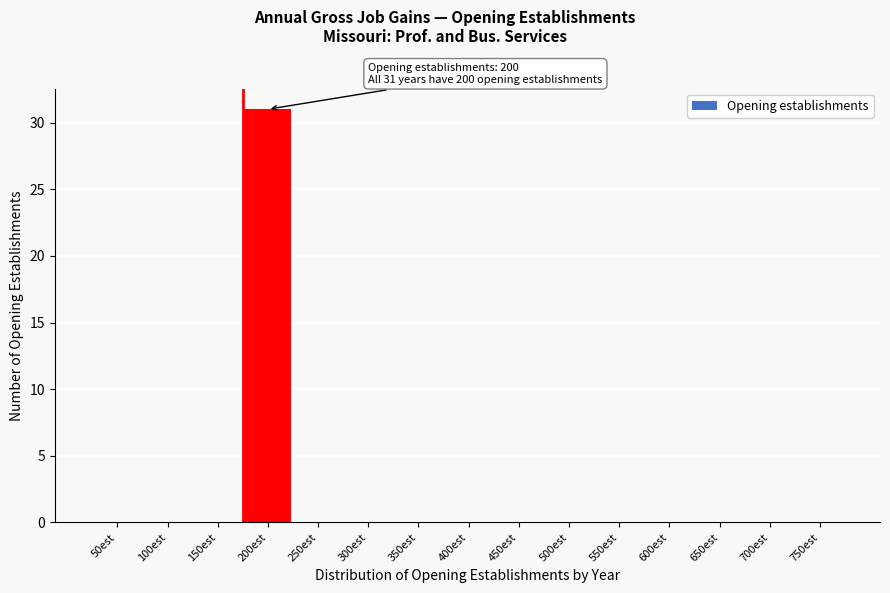

Reading left to right, transcribe all the data shown in this chart.

50est=0	100est=0	150est=0	200est=31	250est=0	300est=0	350est=0	400est=0	450est=0	500est=0	550est=0	600est=0	650est=0	700est=0	750est=0